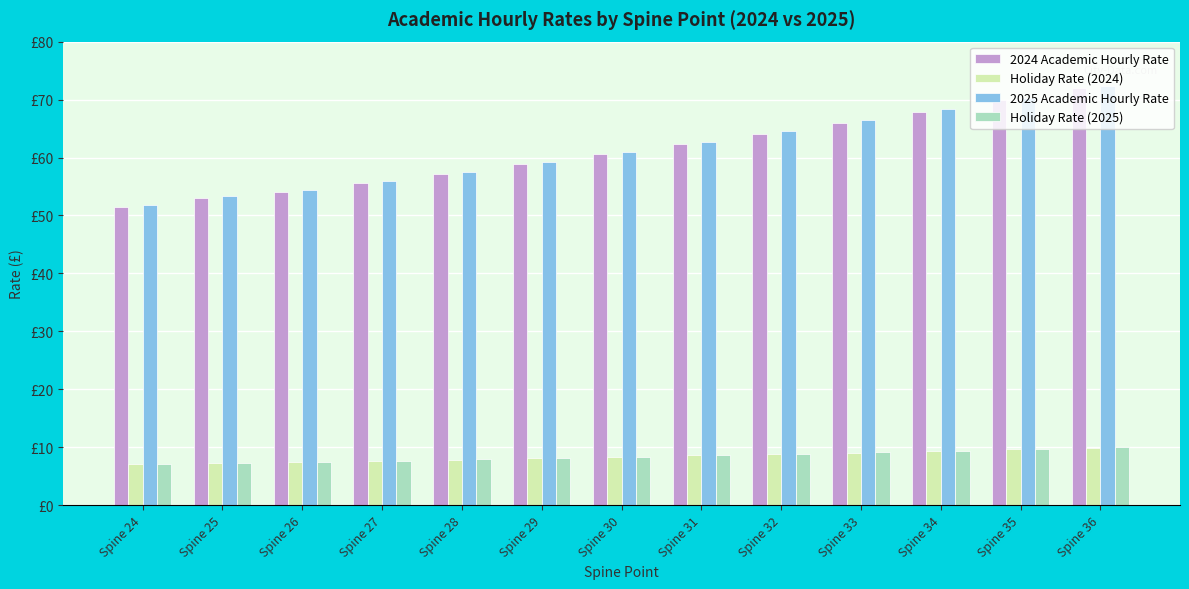

Is the value of Holiday Rate (2024) at Spine 27 greater than the value of 2025 Academic Hourly Rate at Spine 24?

No